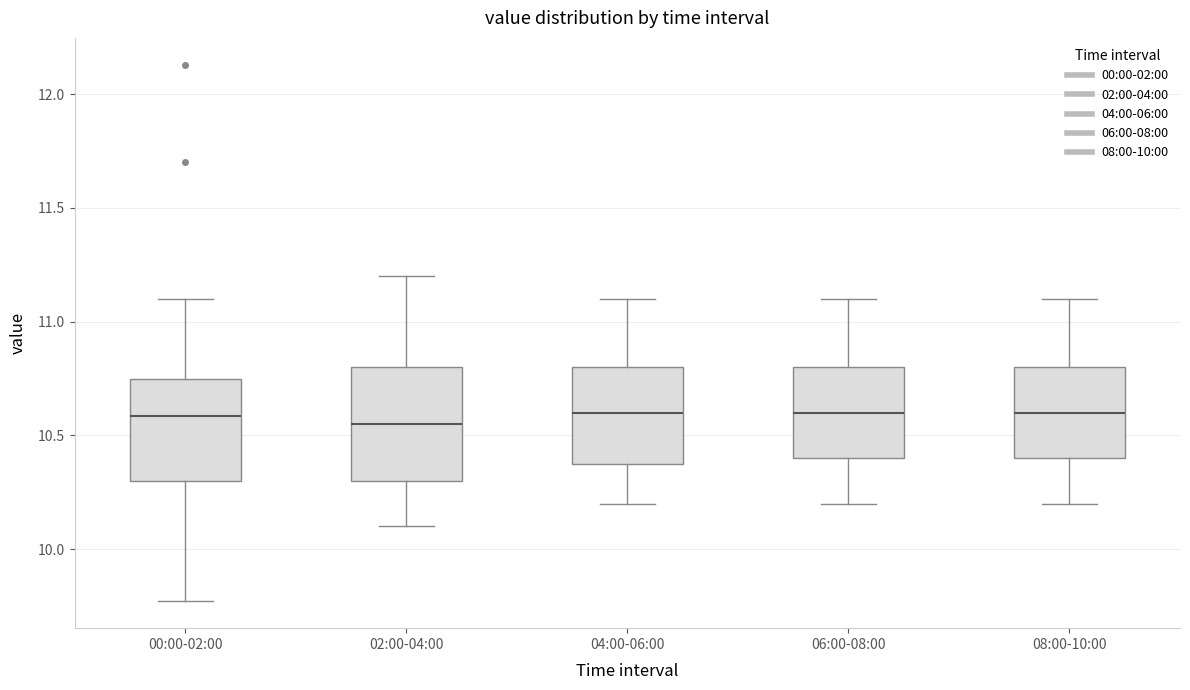

Reading left to right, transcribe this box plot: for each box, give where its median line is, the range the box spans, and where its two whiskers end, as read against the y-axis. The values are not printed on the chart, so give them approximately, as read against the axis.

00:00-02:00: median 10.60, box 10.30 to 10.75, whiskers 9.75 to 11.10
02:00-04:00: median 10.55, box 10.30 to 10.80, whiskers 10.10 to 11.20
04:00-06:00: median 10.60, box 10.40 to 10.80, whiskers 10.20 to 11.10
06:00-08:00: median 10.60, box 10.40 to 10.80, whiskers 10.20 to 11.10
08:00-10:00: median 10.60, box 10.40 to 10.80, whiskers 10.20 to 11.10